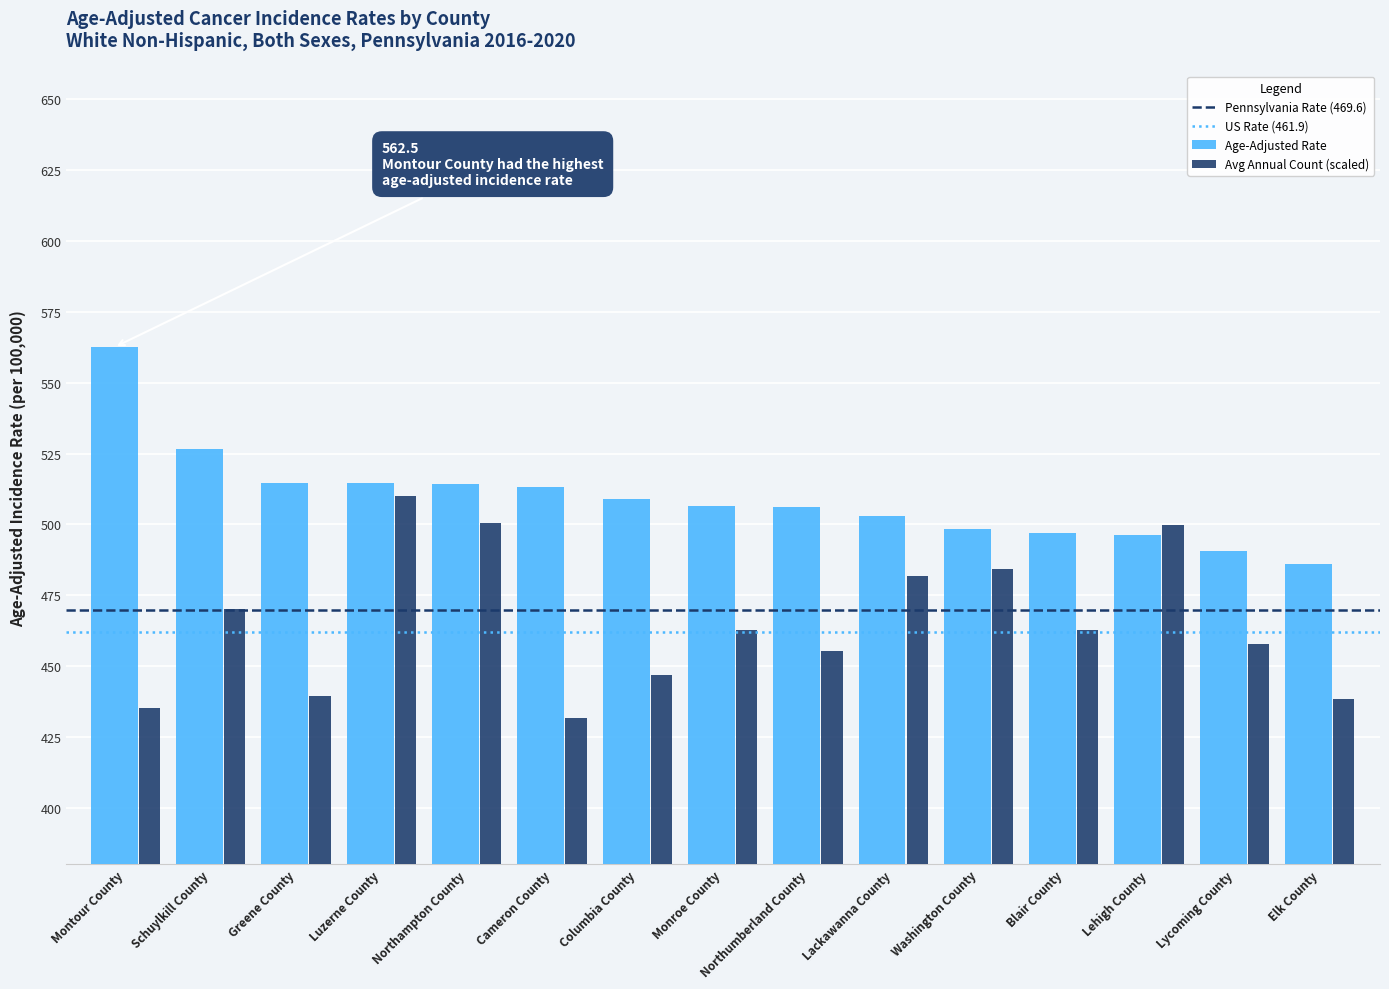

What is the label of the 11th bar from the left?

Washington County